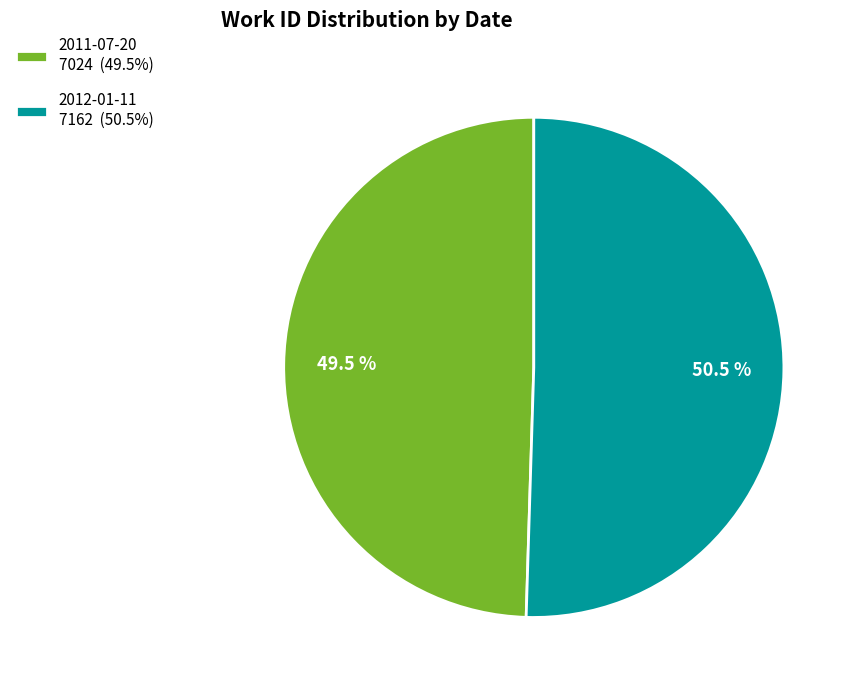

What is the largest slice in the pie chart?

2012-01-11